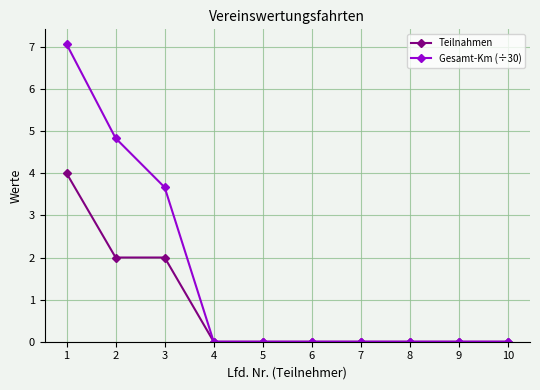

Between 2 and 4, which series saw the biggest shift?

Gesamt-Km (÷30)